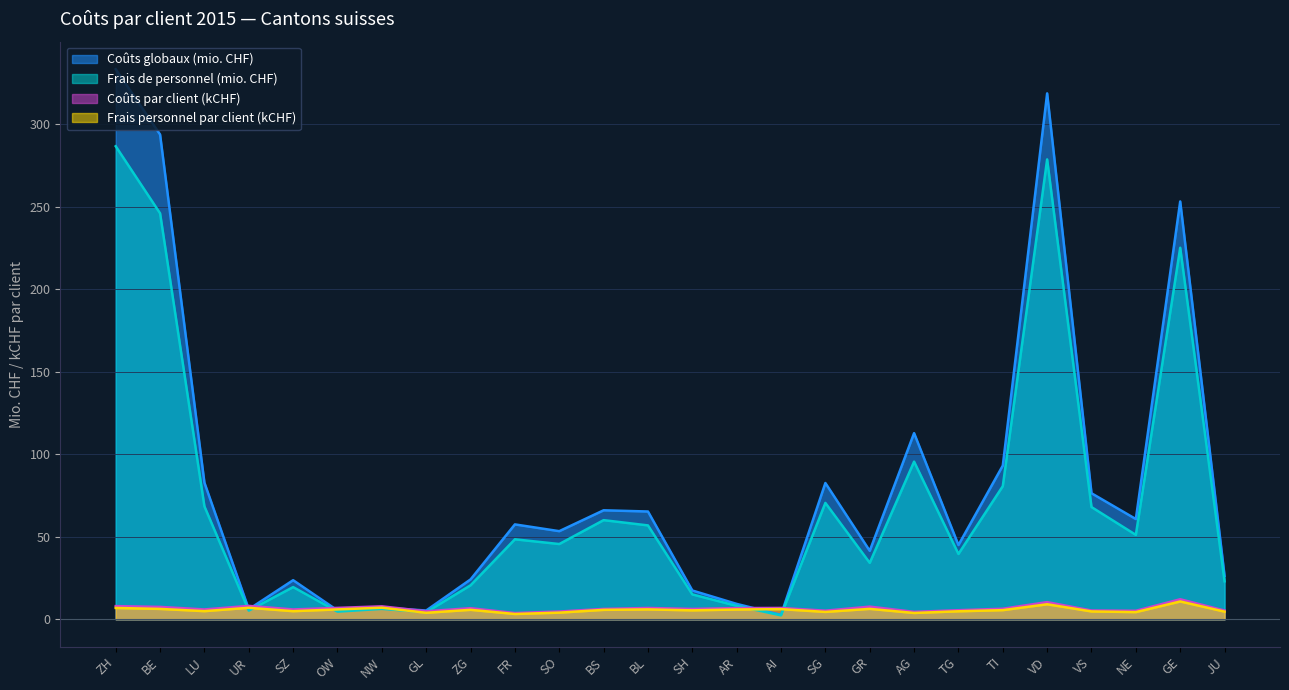

The Frais de personnel (mio. CHF) series shows 29.5 at ZG. True or false?

False